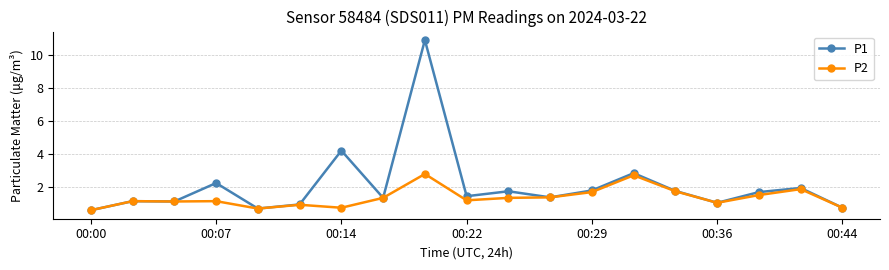

How many lines are shown in the chart?

2